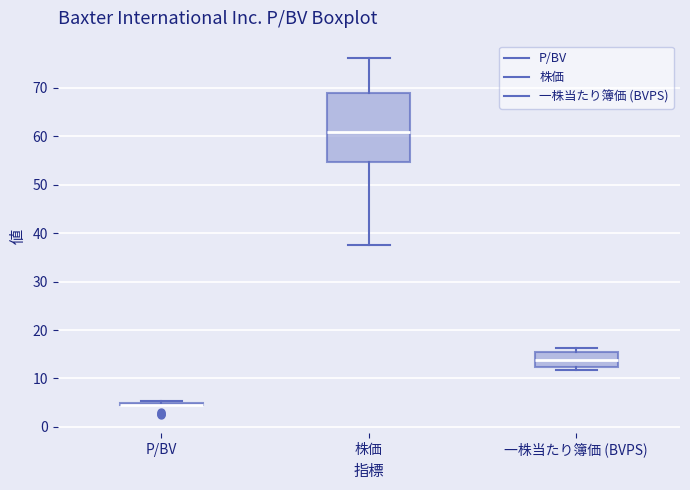

Reading left to right, read every box against the y-axis: the position of its median line, the range the box covers, and the ends of its whiskers. The values are not printed on the chart, so give them approximately, as read against the axis.

P/BV: box collapsed to a line at 5, whiskers 4 to 5
株価: median 61, box 55 to 69, whiskers 38 to 76
一株当たり簿価 (BVPS): median 14, box 12 to 16, whiskers 12 (just below the box's lower edge) to 16 (just above the box's upper edge)